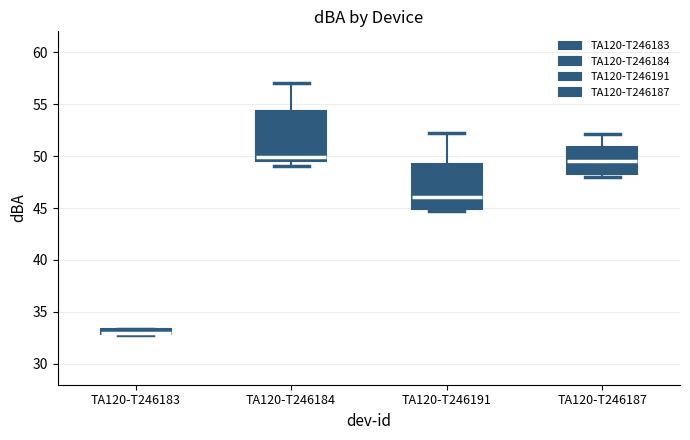

Where is the lower edge of the box for TA120-T246184 on the y-axis? The values are not printed on the chart, so give them approximately, as read against the axis.

49.5